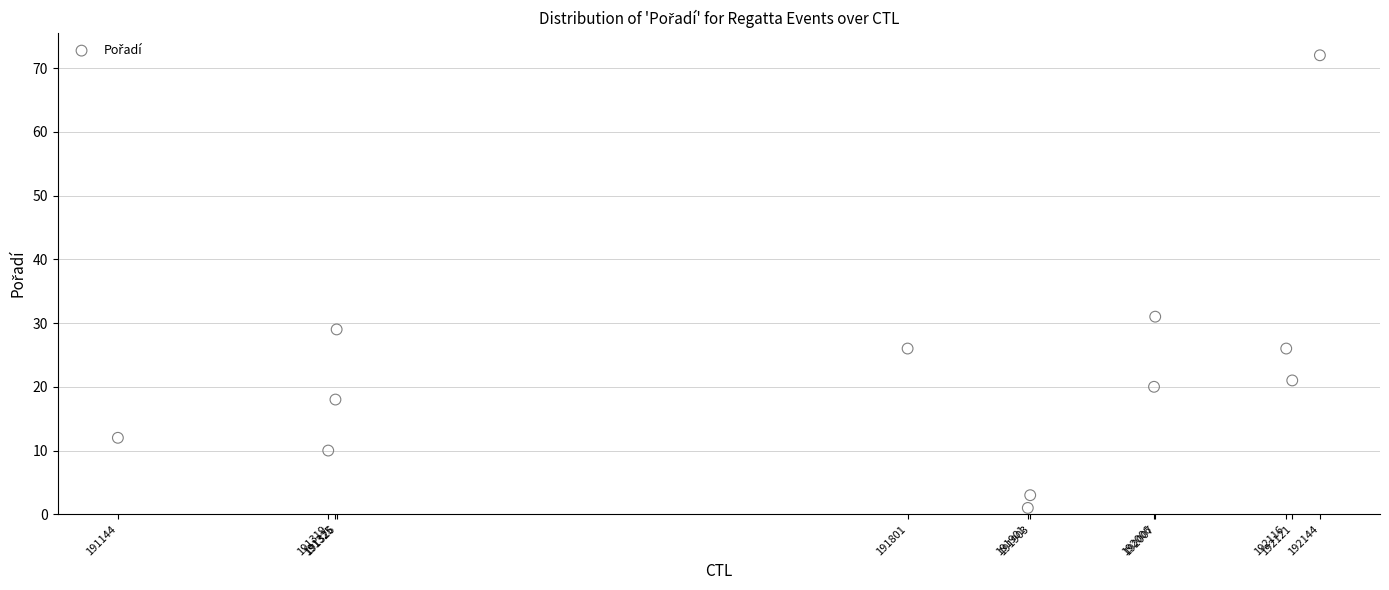

What is the range of X values (max minus min)?

1000